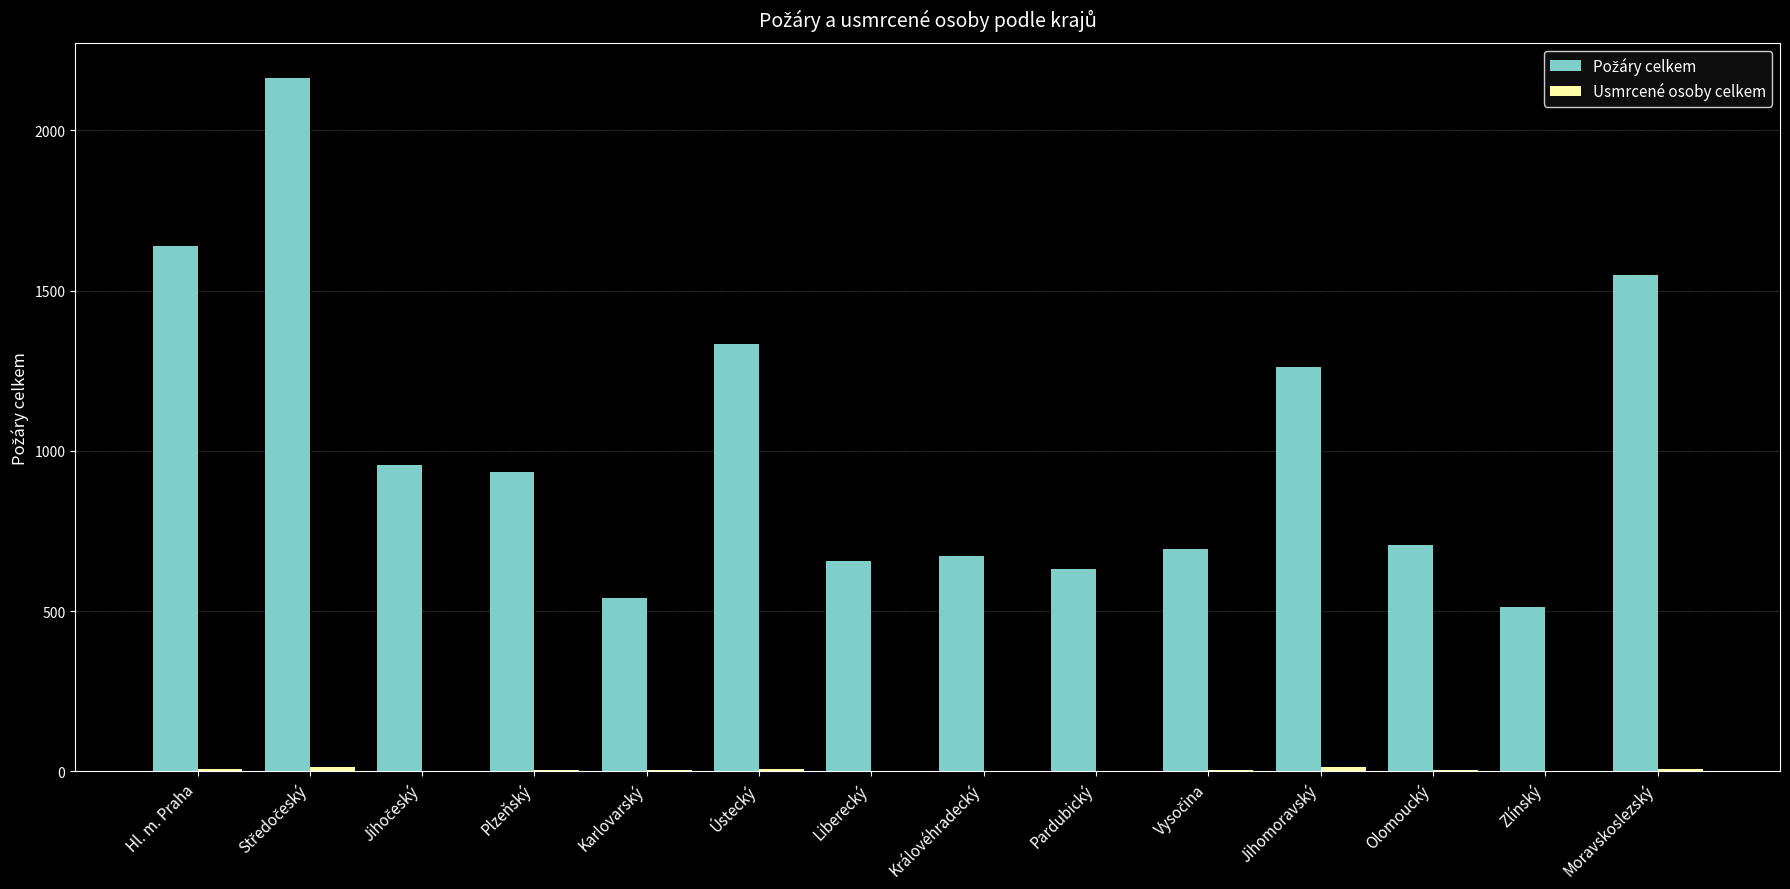

What is the maximum value shown in the chart?

2165